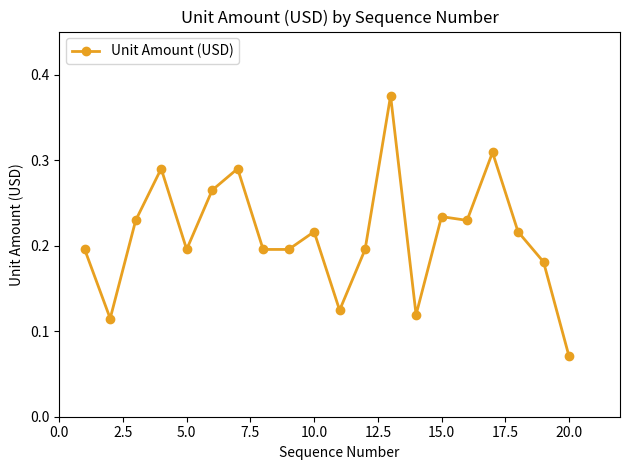

Count the number of categories in the chart.

20